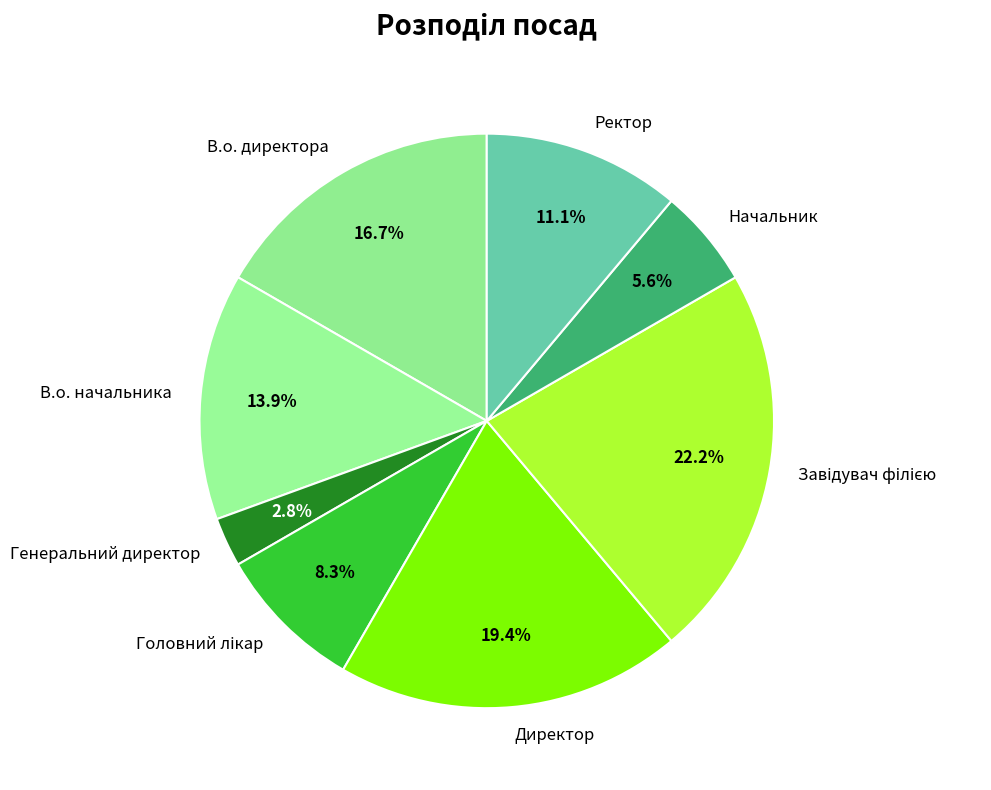

Is it true that Генеральний директор is 3% of the pie?

True